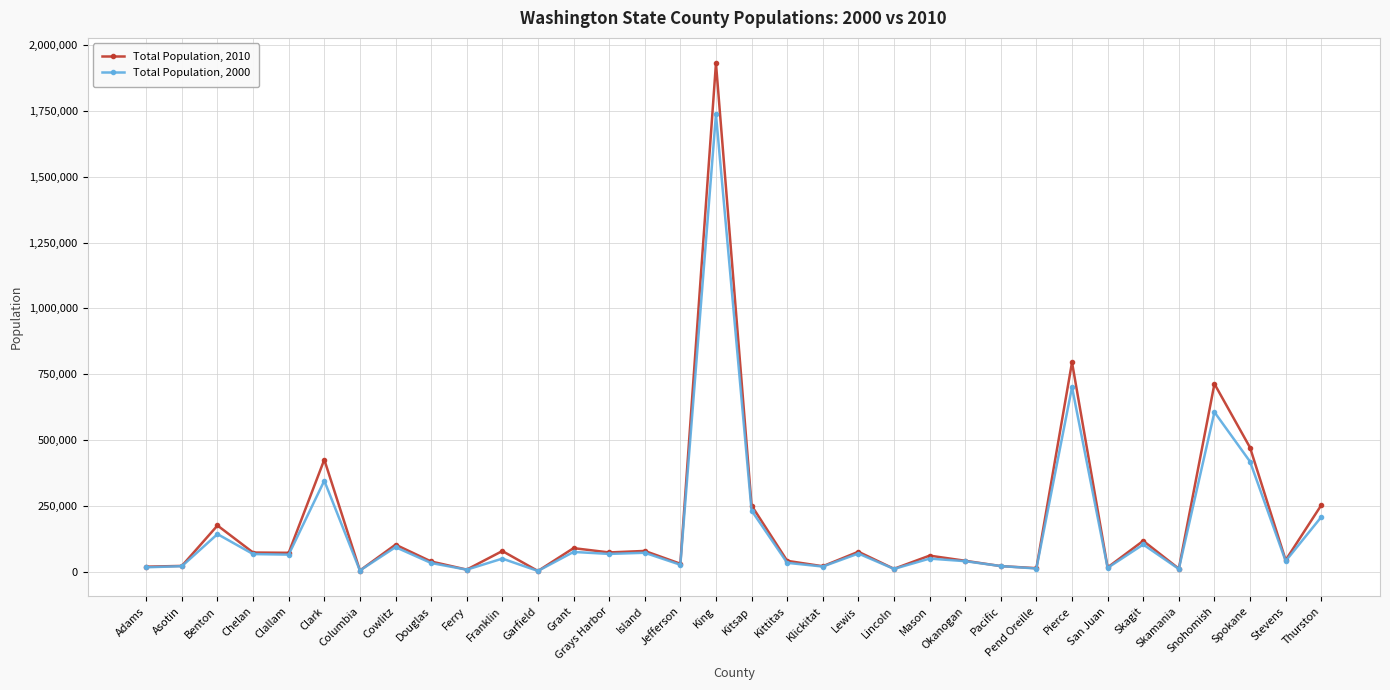

In Total Population, 2010, how many points are higher than both neighbors (excluding endpoints)?

12